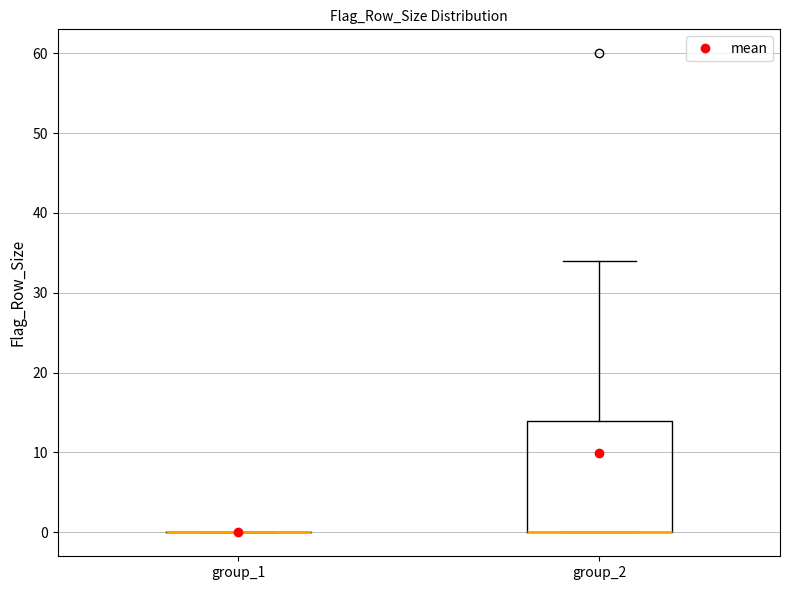

Reading left to right, read every box against the y-axis: the position of its median line, the range the box covers, and the ends of its whiskers. The values are not printed on the chart, so give them approximately, as read against the axis.

group_1: box collapsed to a line at 0, whiskers 0 to 0
group_2: median 0 (drawn on the box's lower edge), box 0 to 14, whiskers 0 to 34